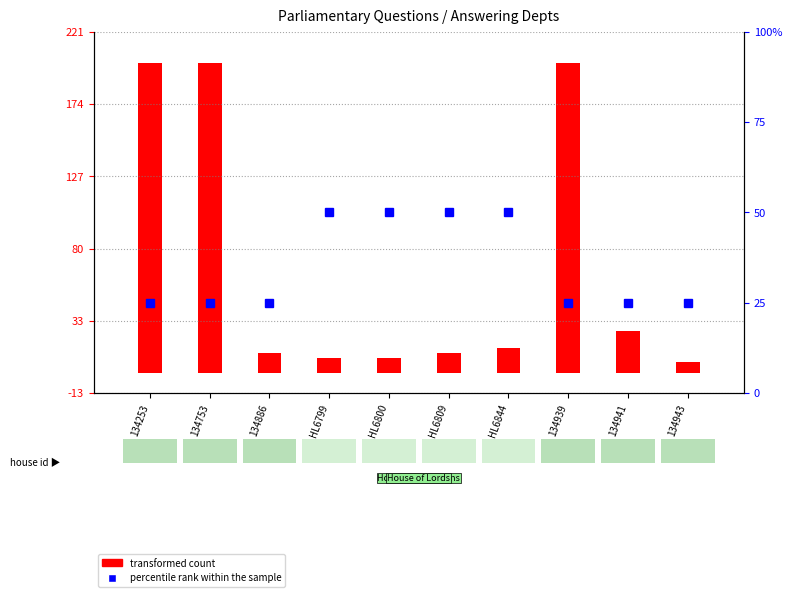

Is it true that the value at HL6799 is 3?

False